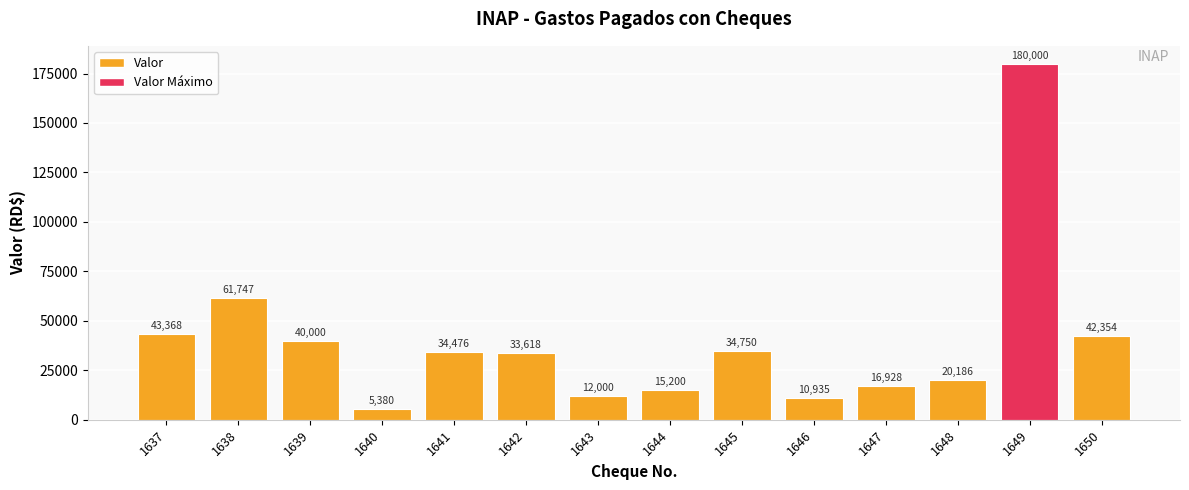

List the labels in order of value, largest first.

1649, 1638, 1637, 1650, 1639, 1645, 1641, 1642, 1648, 1647, 1644, 1643, 1646, 1640